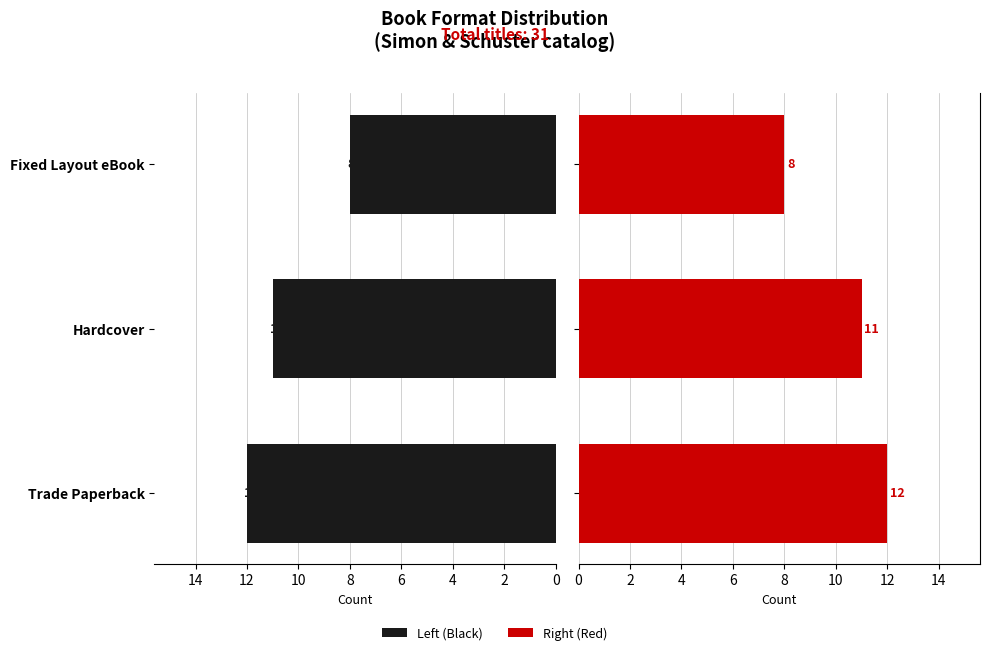

What is the average value of the Fixed Layout eBook series?

10